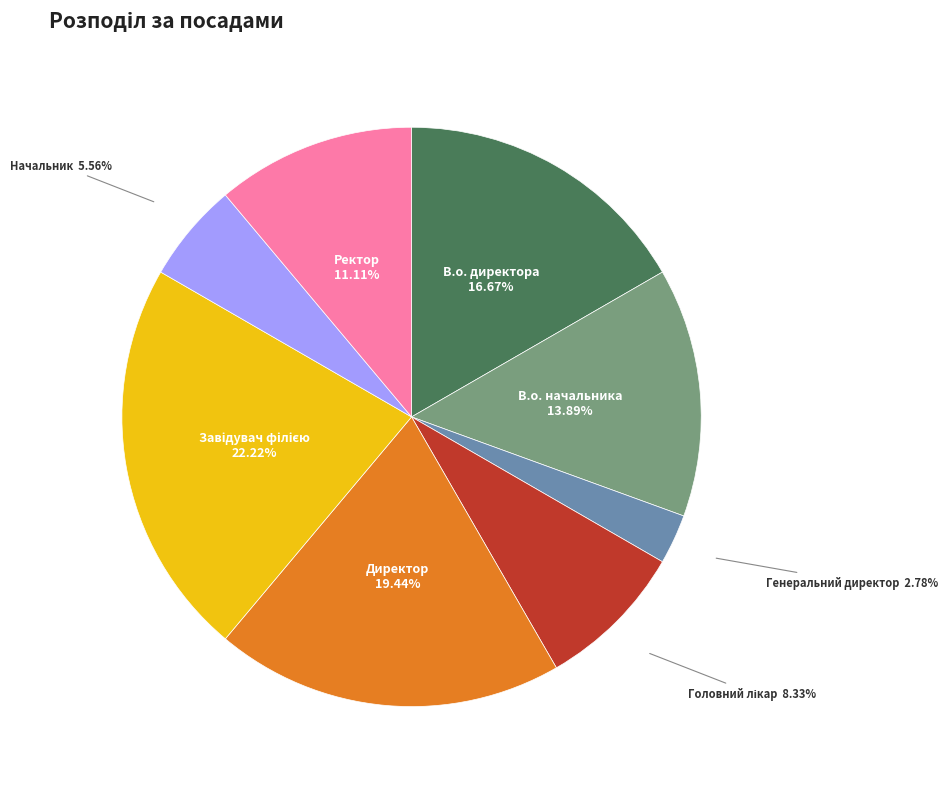

Is there any slice that represents more than half of the pie?

No